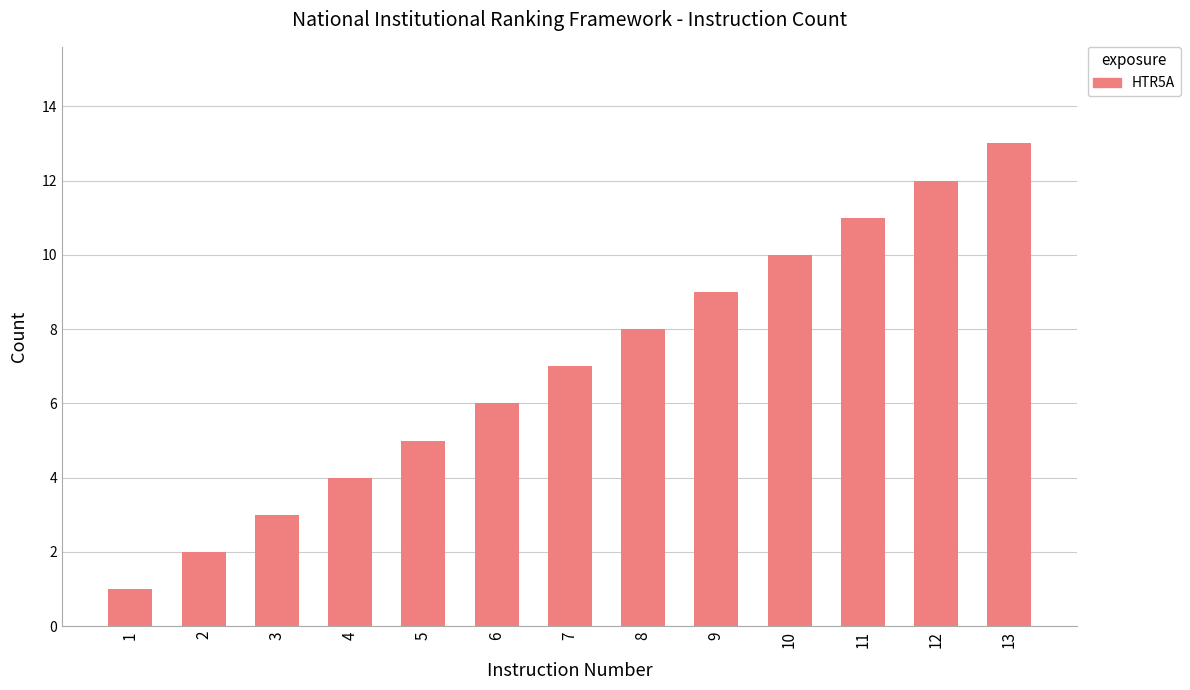

What is the sum of all values?

91